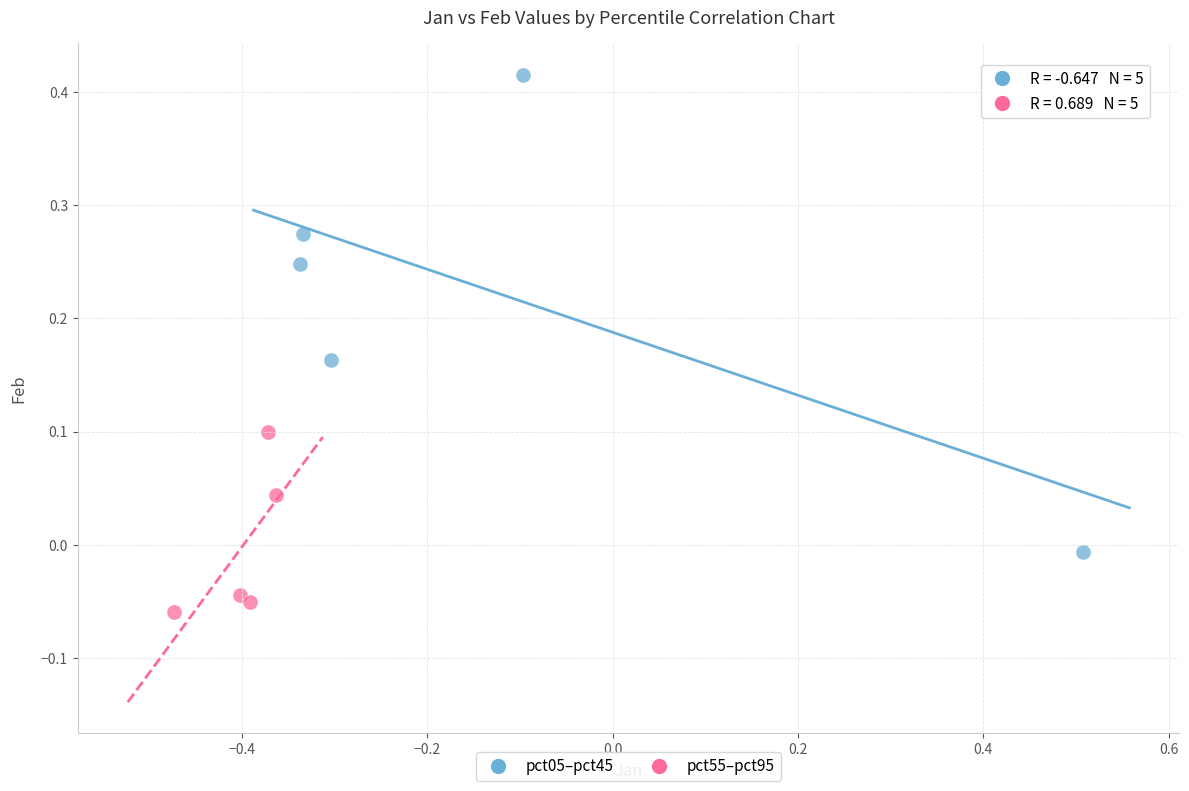

Which series reaches the minimum Y coordinate?

pct55–pct95